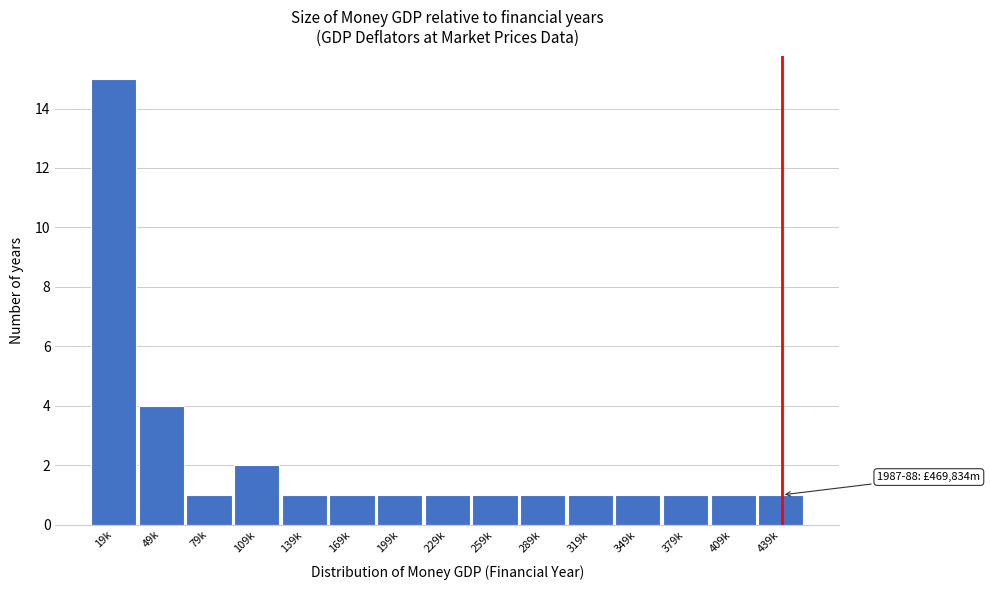

Reading left to right, transcribe all the data shown in this chart.

15	4	1	2	1	1	1	1	1	1	1	1	1	1	1